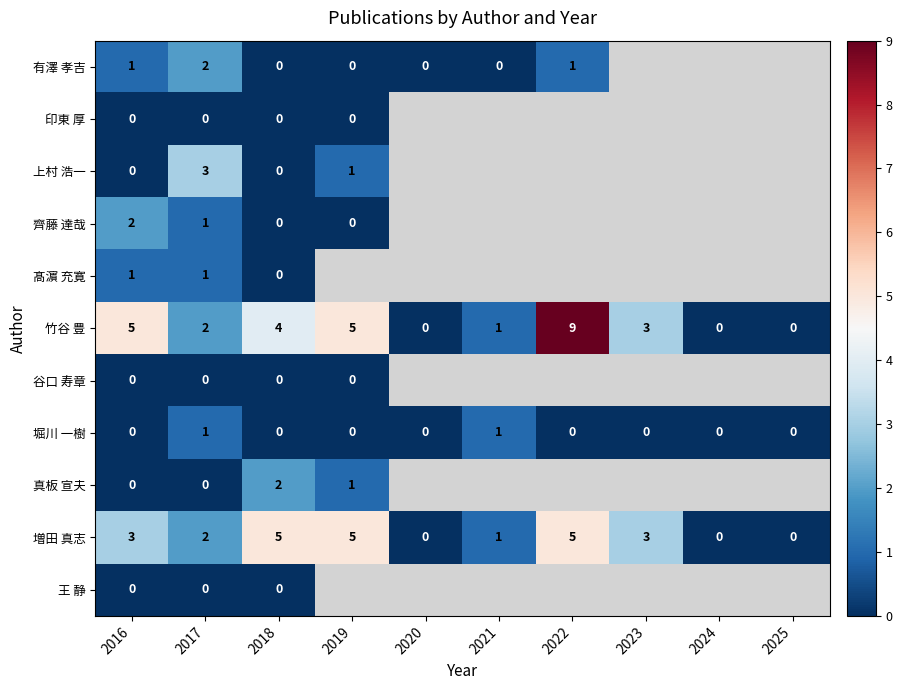

What is the sum of all 増田 真志 values?

24